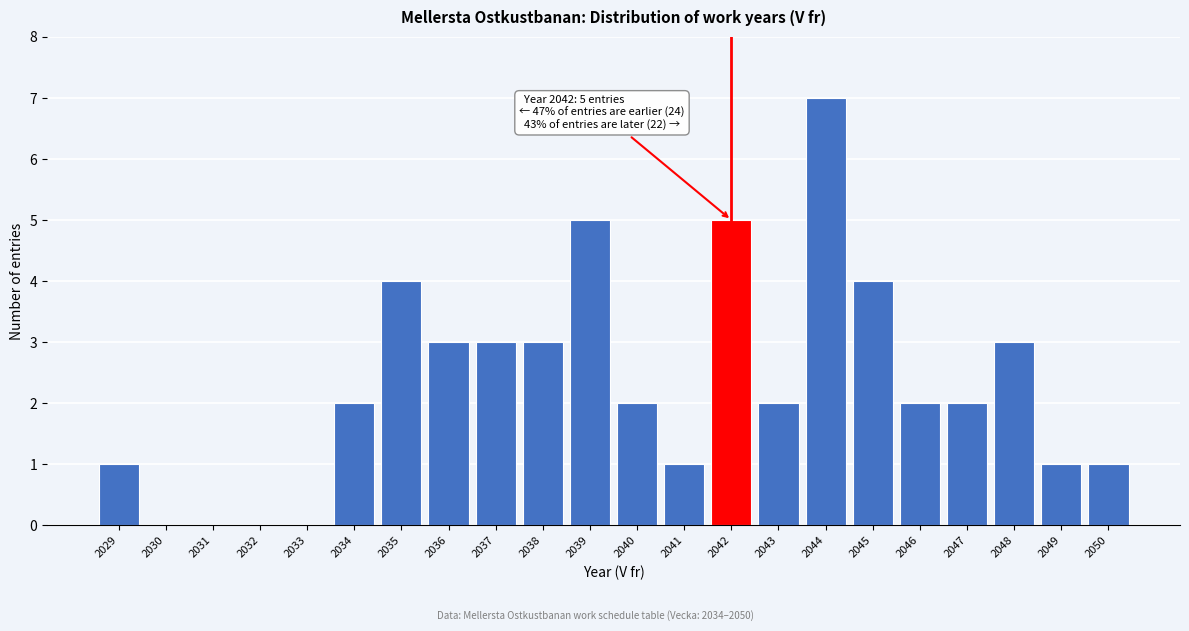

Reading left to right, extract all data points from this chart.

2029=1	2030=0	2031=0	2032=0	2033=0	2034=2	2035=4	2036=3	2037=3	2038=3	2039=5	2040=2	2041=1	2042=5	2043=2	2044=7	2045=4	2046=2	2047=2	2048=3	2049=1	2050=1